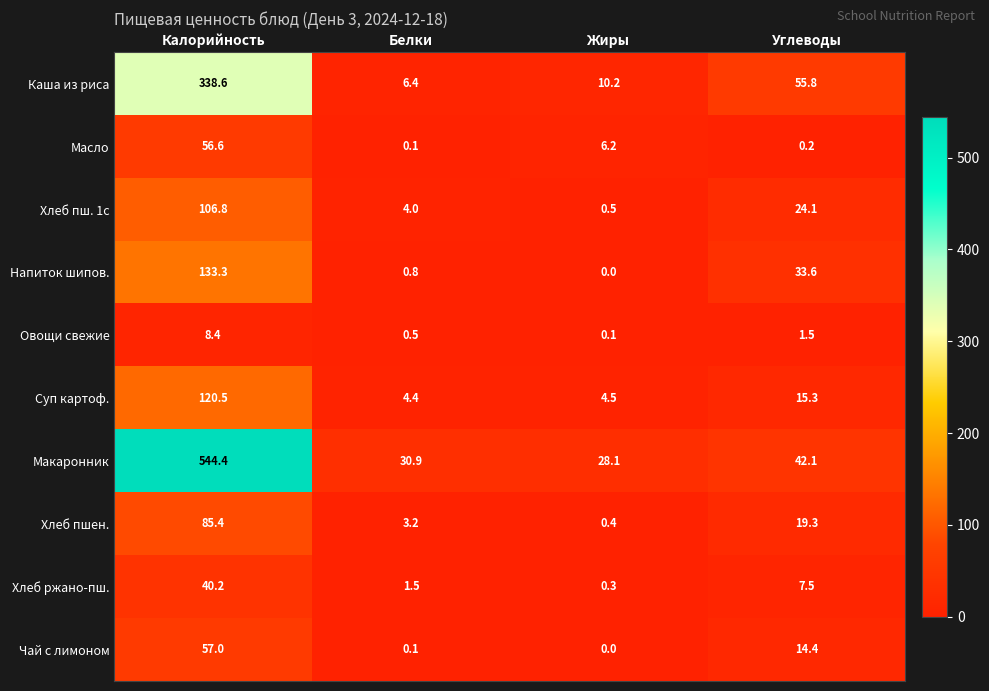

Rank the series by their maximum value, from highest to lowest.

Макаронник, Каша из риса, Напиток шипов., Суп картоф., Хлеб пш. 1с, Хлеб пшен., Чай с лимоном, Масло, Хлеб ржано-пш., Овощи свежие